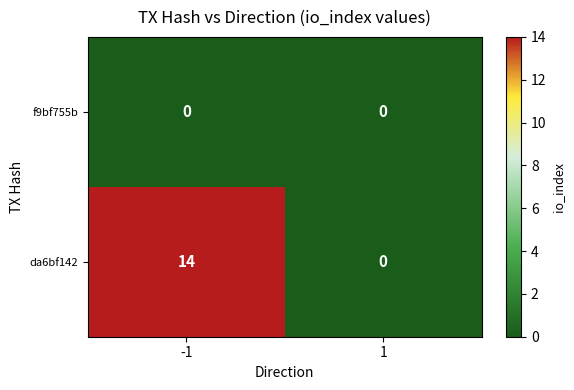

Rank the series by their average value, from highest to lowest.

da6bf142, f9bf755b